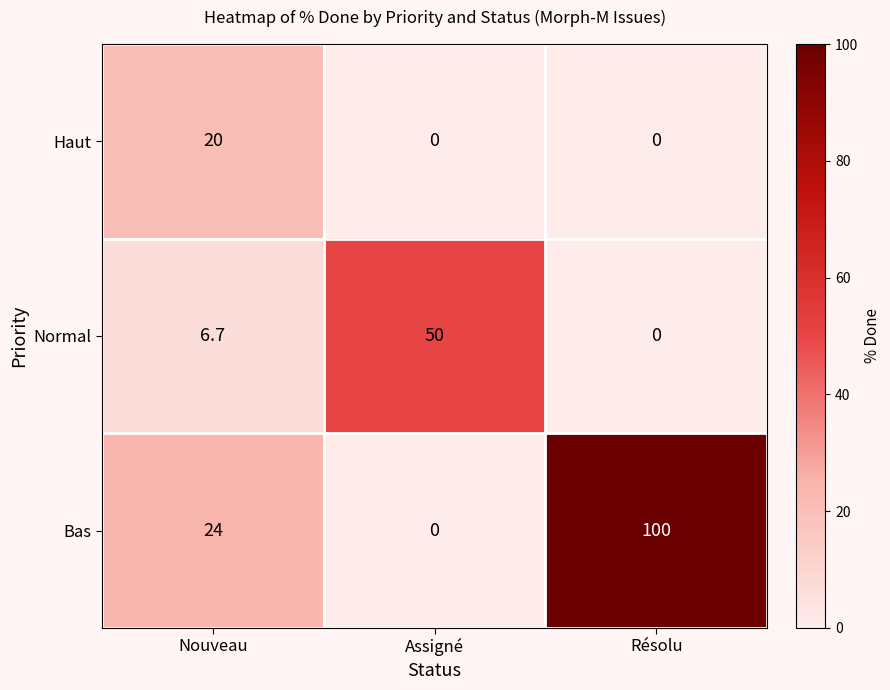

Is it true that Normal equals 84.5 at Assigné?

False